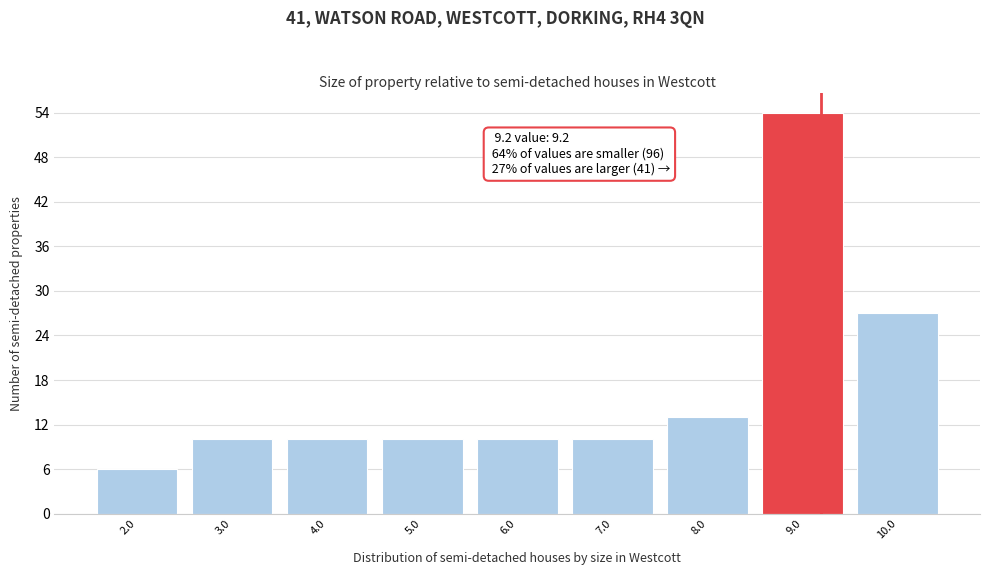

Which range on the x-axis has the tallest bar?

8.5 to 9.5